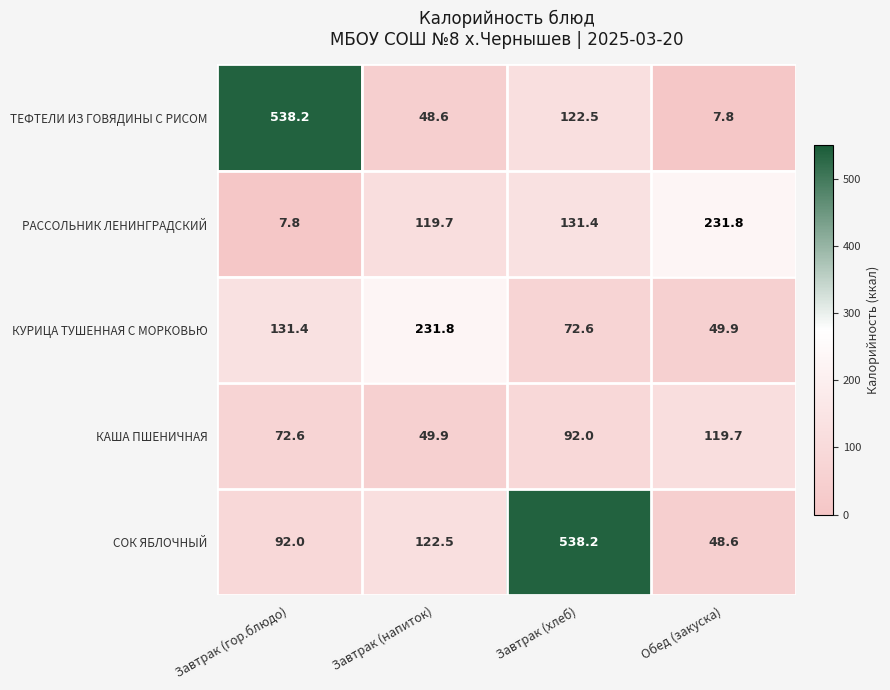

At which category is the sum across all series the highest?

Завтрак (хлеб)